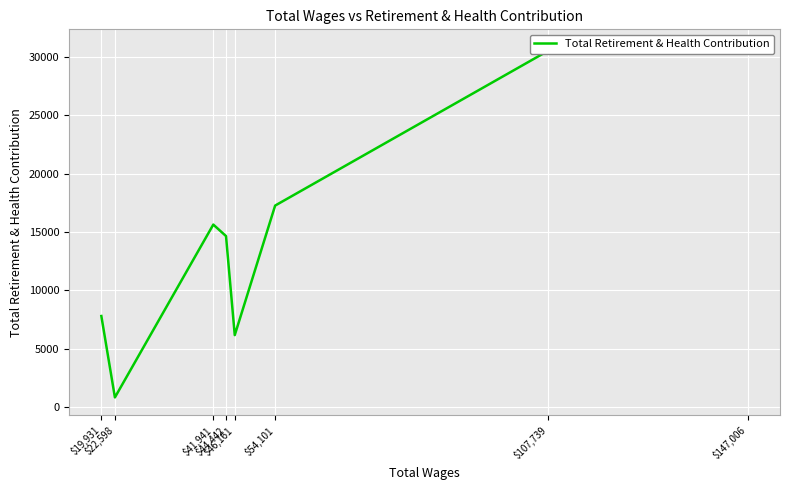

True or false: there are more than 1 points higher than both neighbors.

False